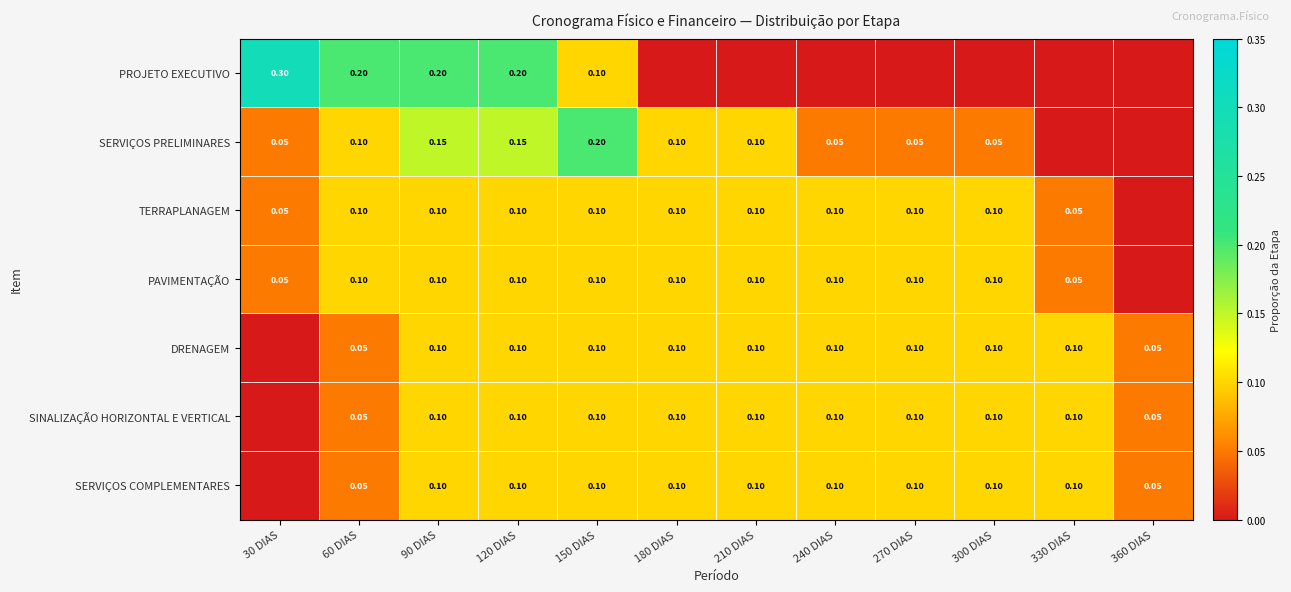

Is the value of DRENAGEM at 330 DIAS greater than the value of PROJETO EXECUTIVO at 120 DIAS?

No